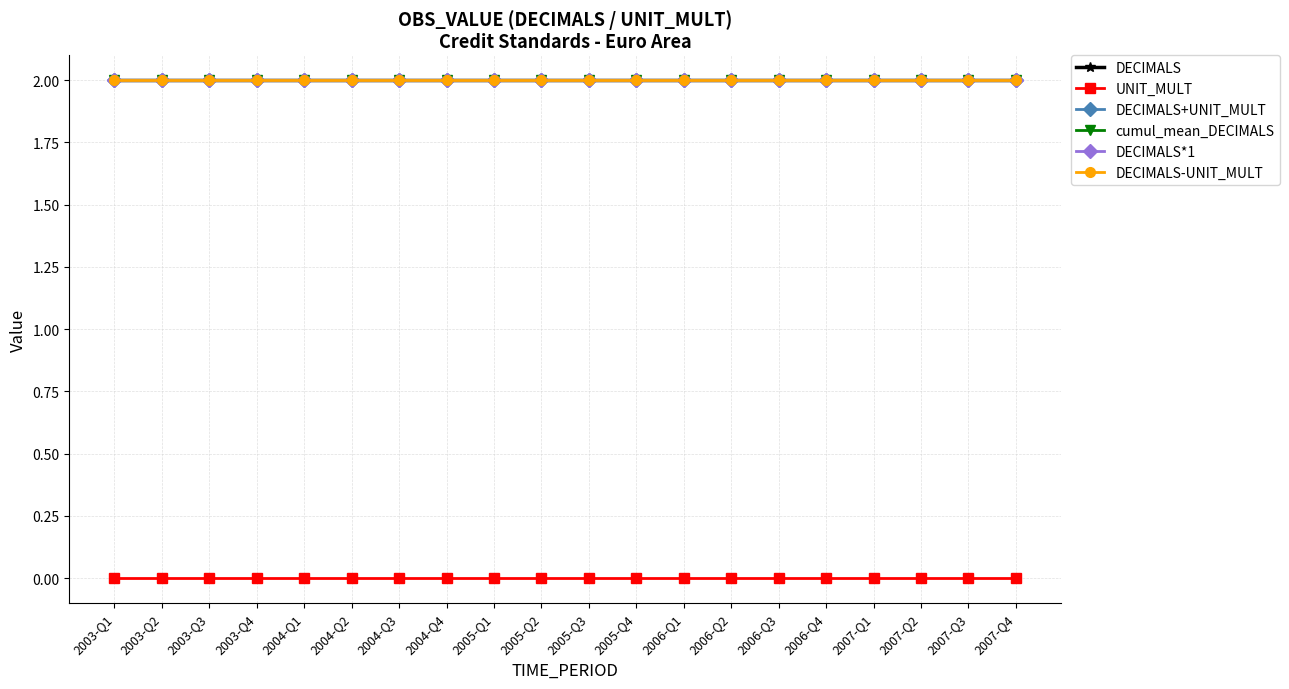

True or false: UNIT_MULT and cumul_mean_DECIMALS intersect in this chart.

False